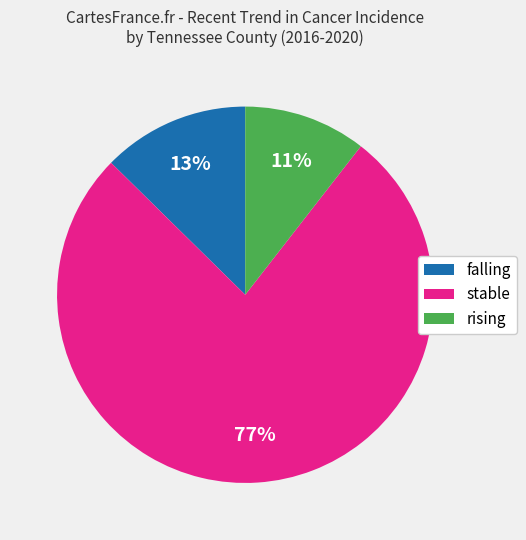

How many slices are in this pie chart?

3